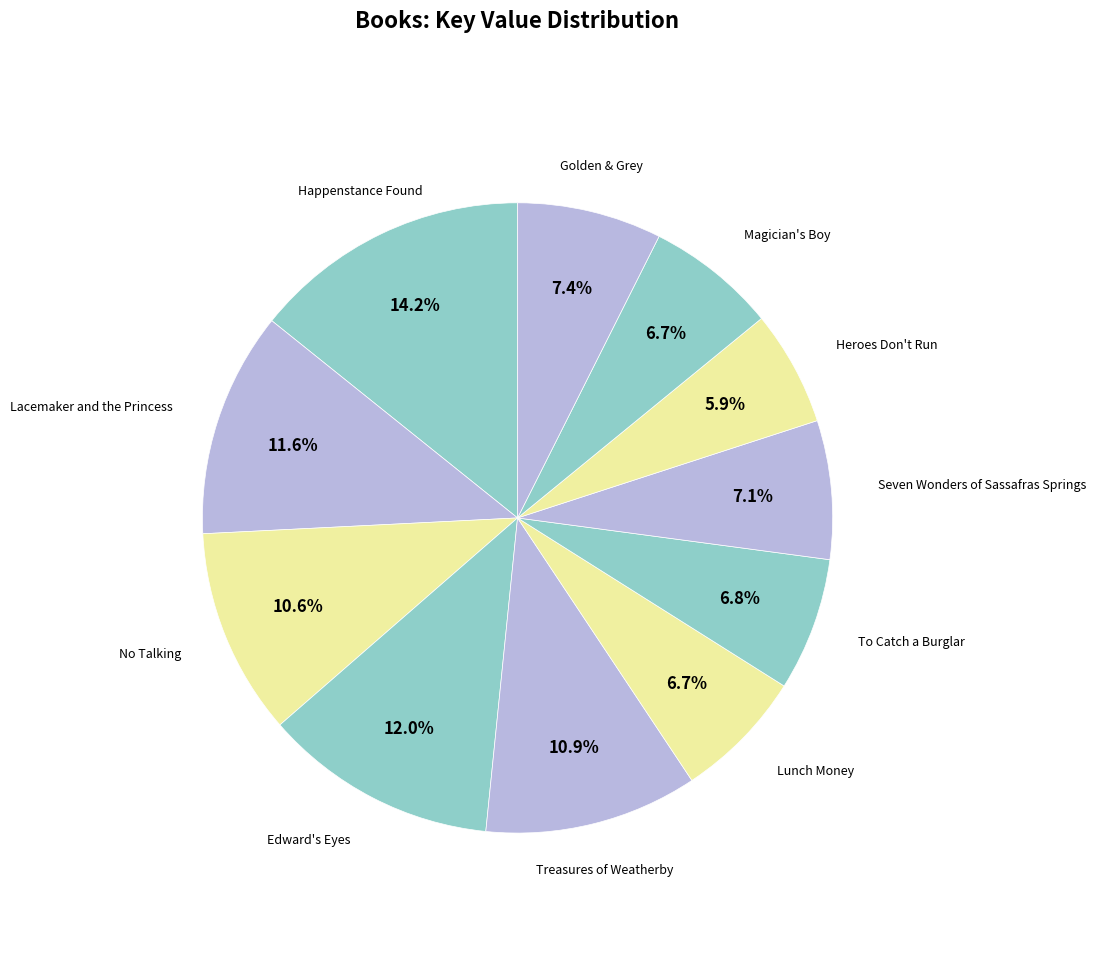

Does Golden & Grey represent more than half of the total?

No